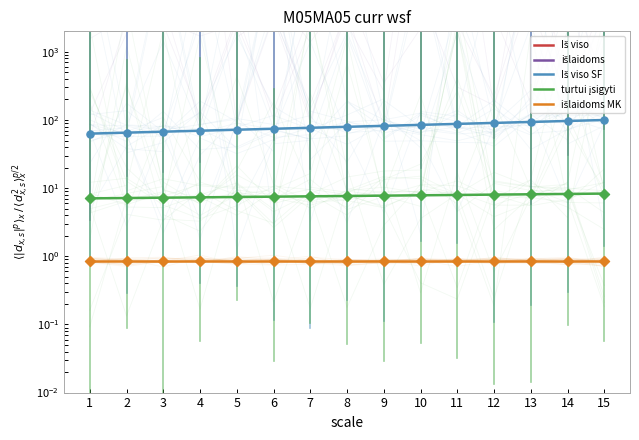

Which series has the largest Y range (max minus min)?

Iš viso